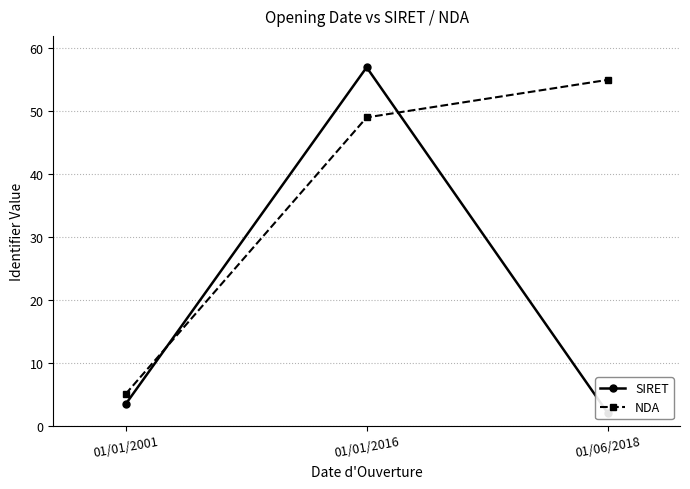

Reading left to right, what are all the values shown in this chart?

SIRET: 3.4	57.0	2.0
NDA: 5.0	49.0	55.0